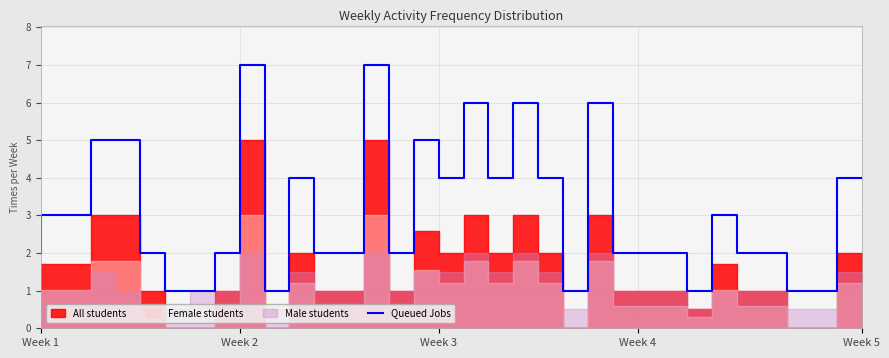

The value of Queued Jobs at Week 5 is 3. True or false?

False